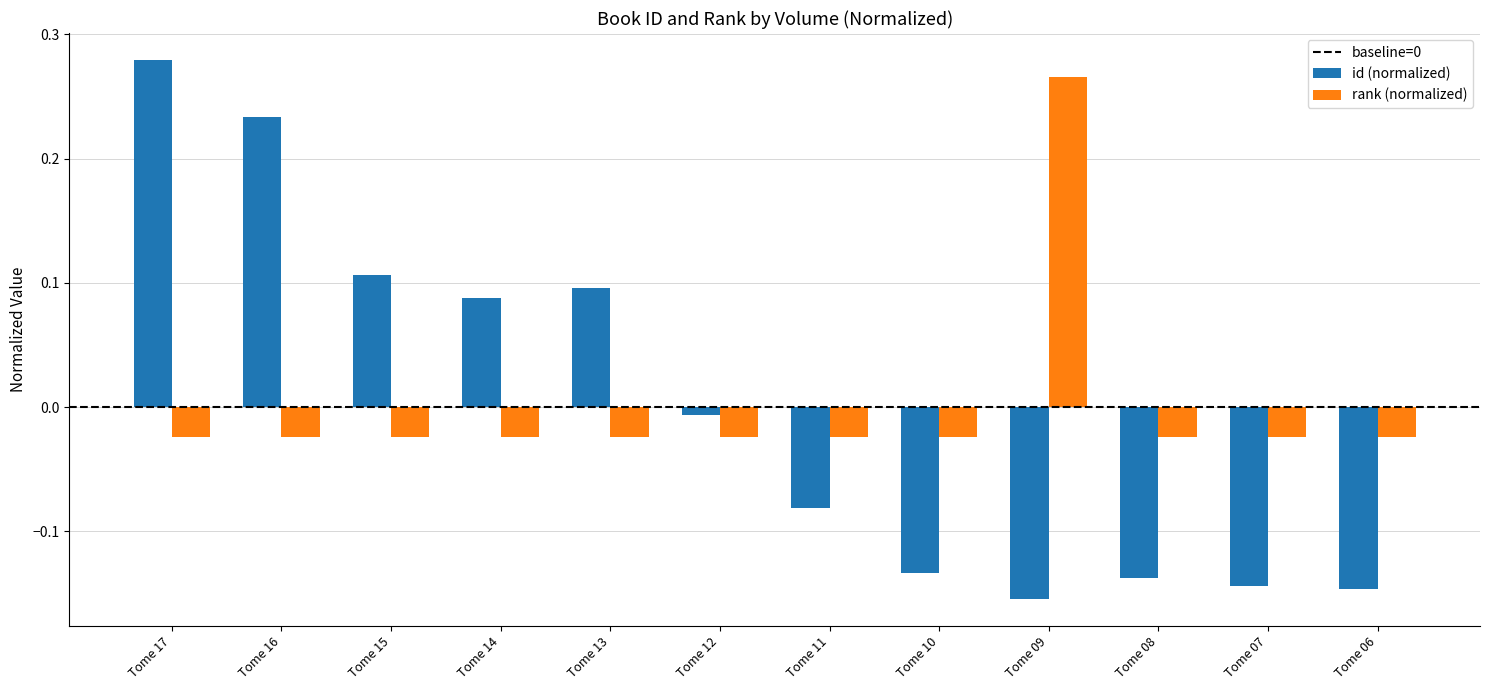

At which label is id (normalized) closest to 0?

Tome 12